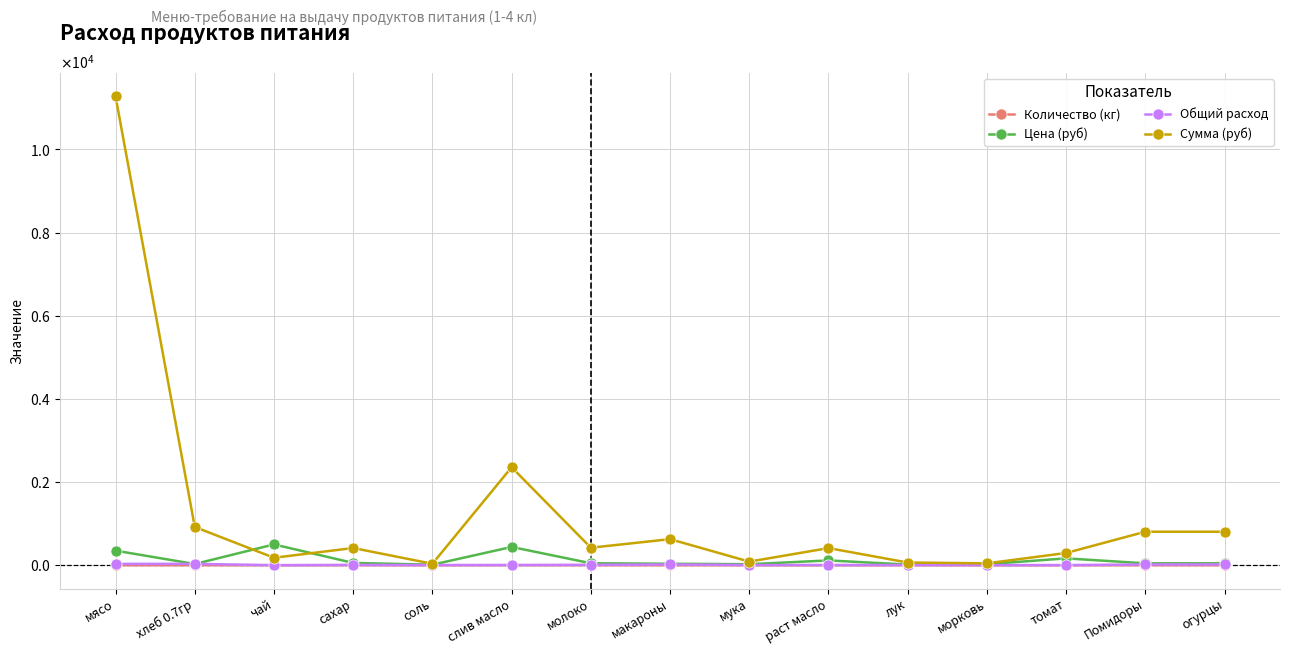

What are all the series names shown in the legend?

Количество (кг), Цена (руб), Общий расход, Сумма (руб)